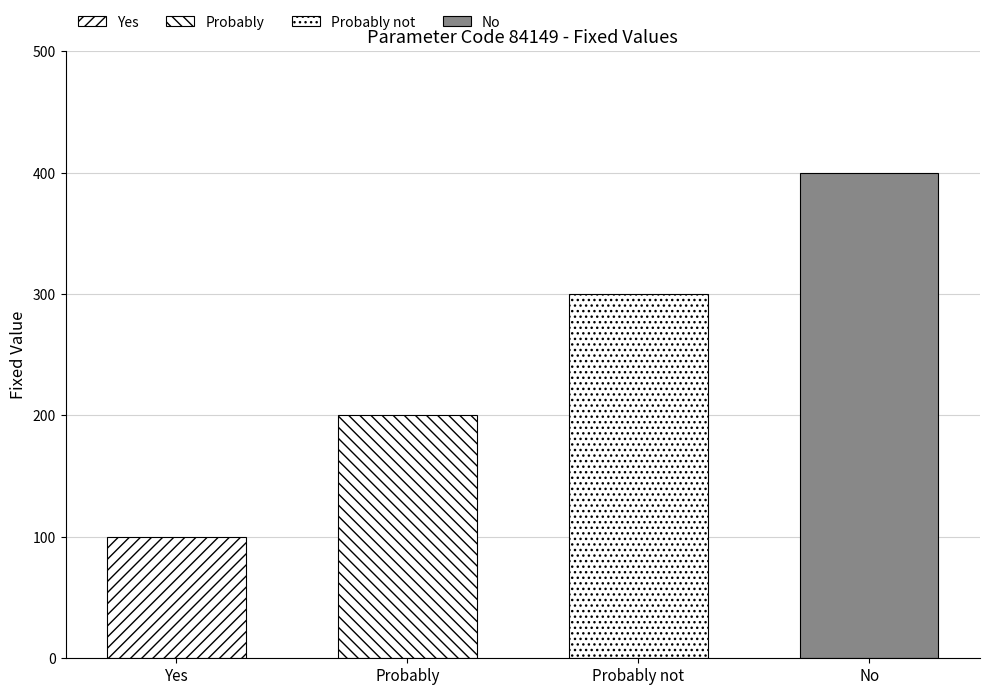

Count the values in the range 200 to 400.

3